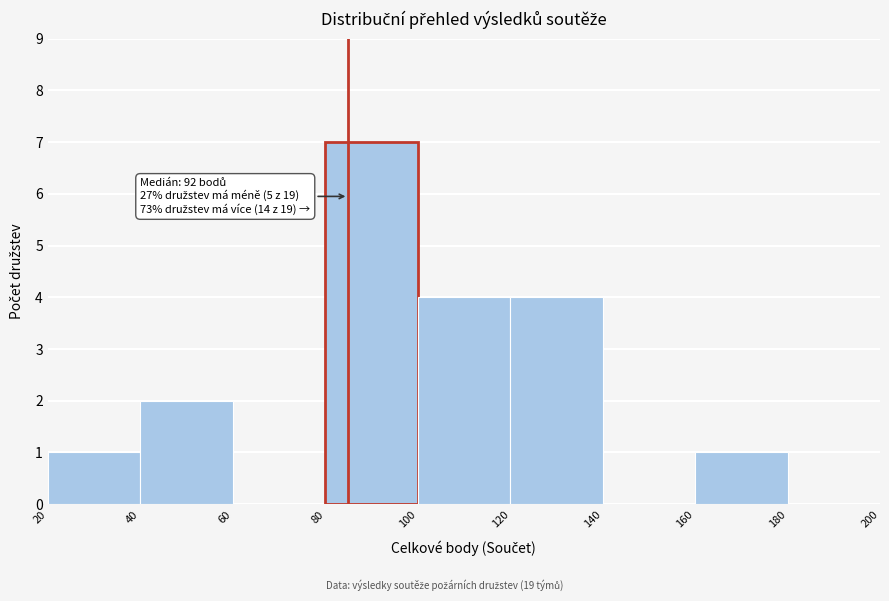

Which range on the x-axis has the tallest bar?

80 to 100